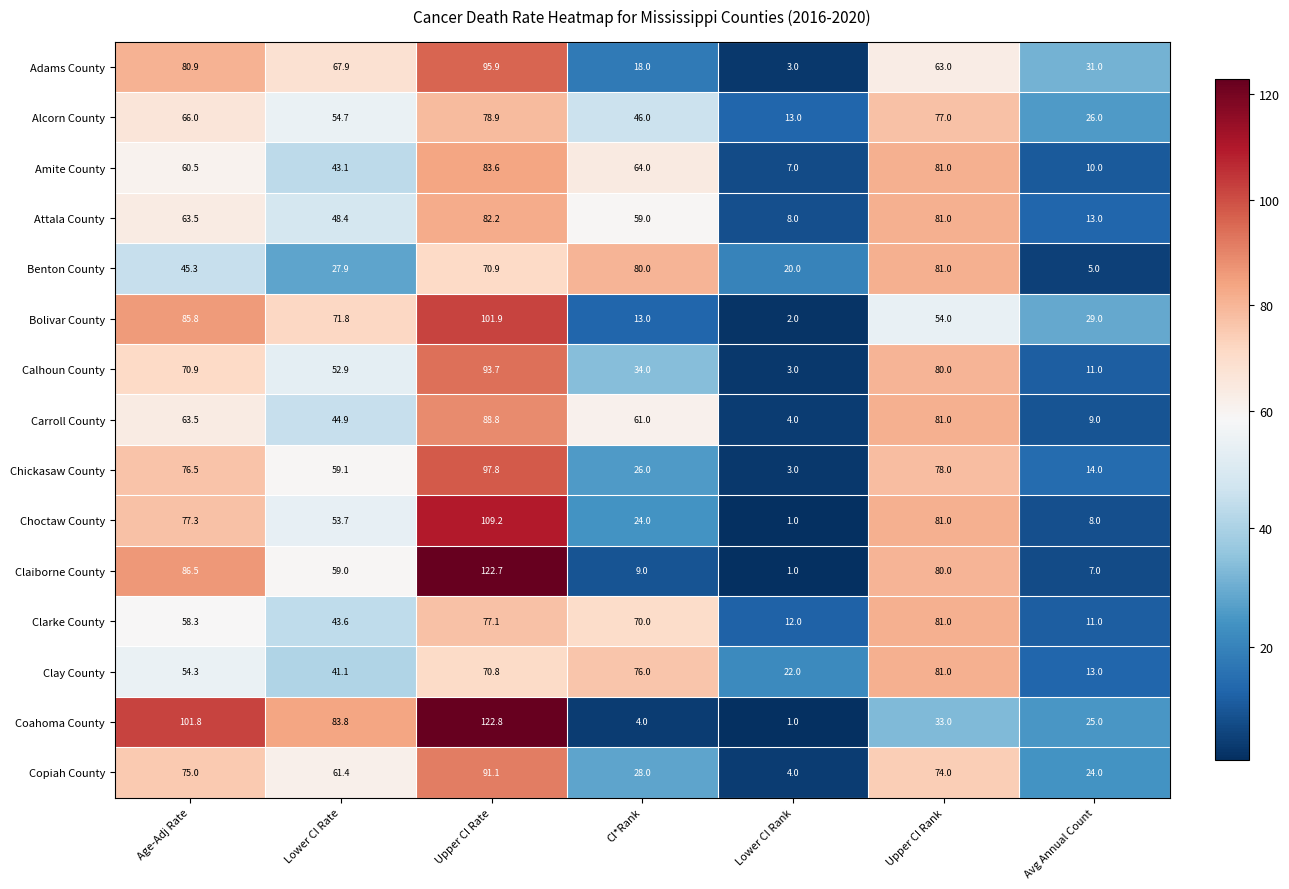

Which series has the largest total across all categories?

Coahoma County